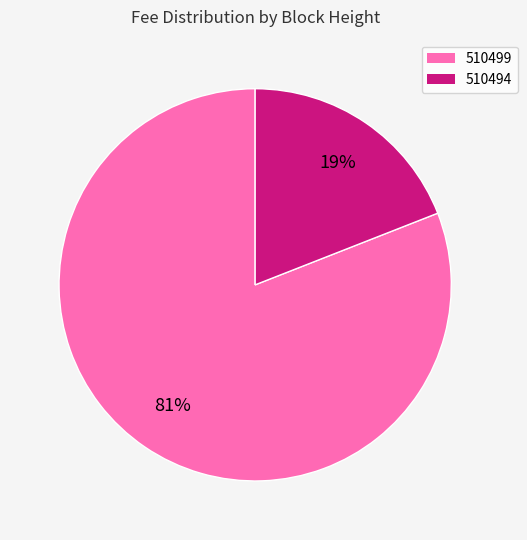

Rank the categories by value from lowest to highest.

510494, 510499